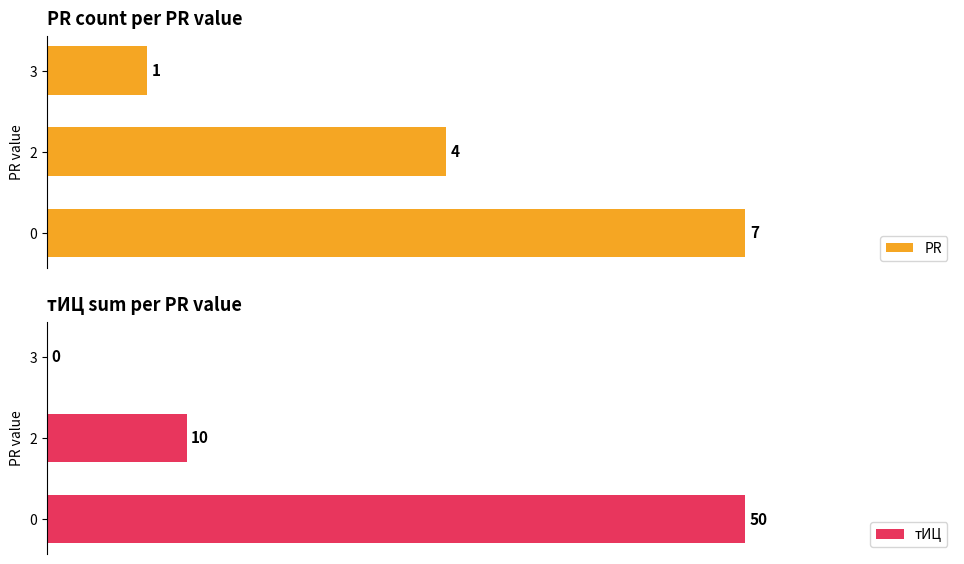

Reading left to right, list all the values displayed in this chart.

PR: 7	4	1
тИЦ: 50	10	0